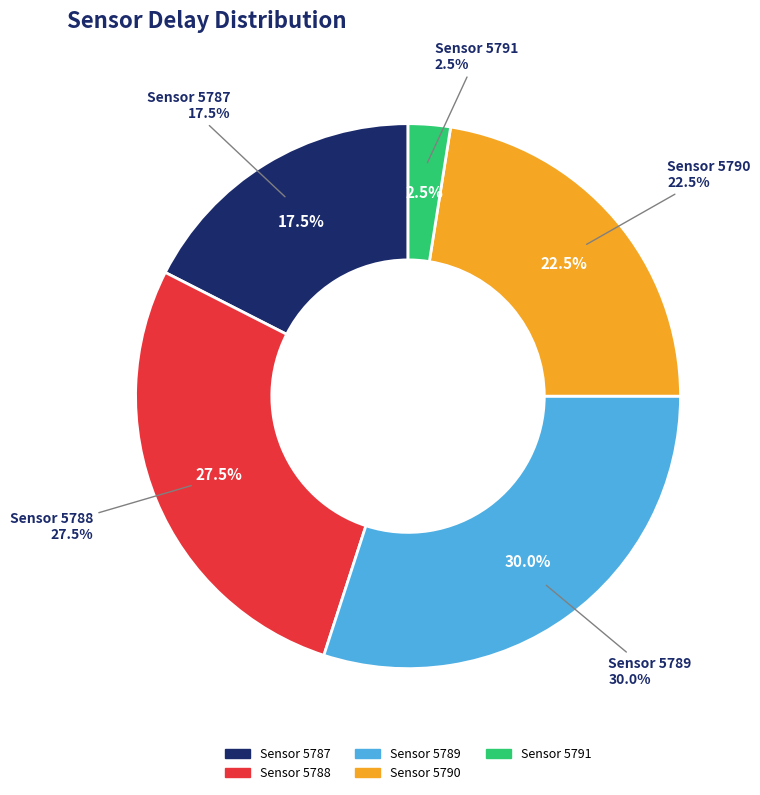

Which has a higher value, 5789 or 5790?

5789